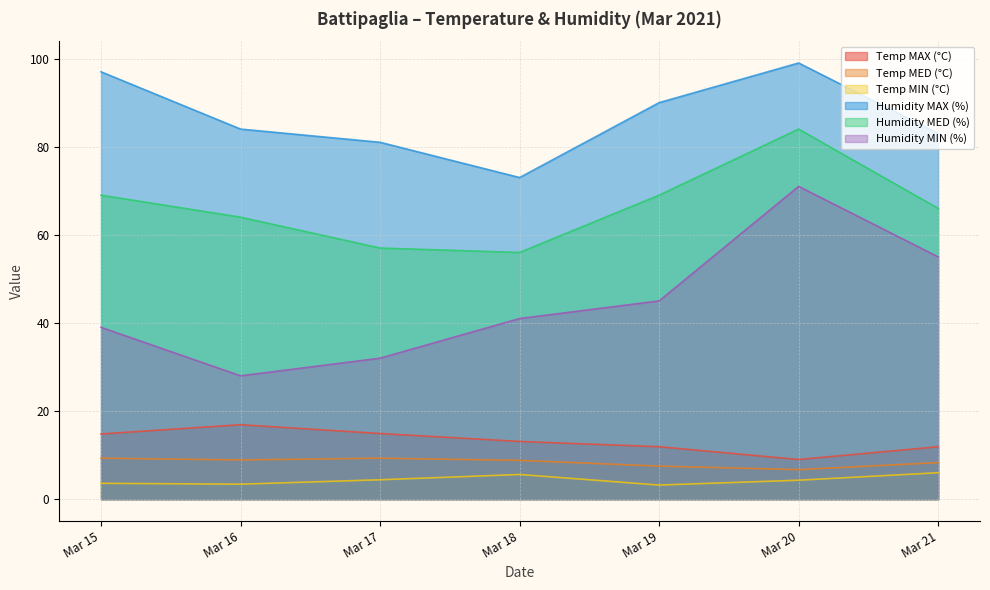

What is the difference between the highest and lowest values at Mar 19?

86.8